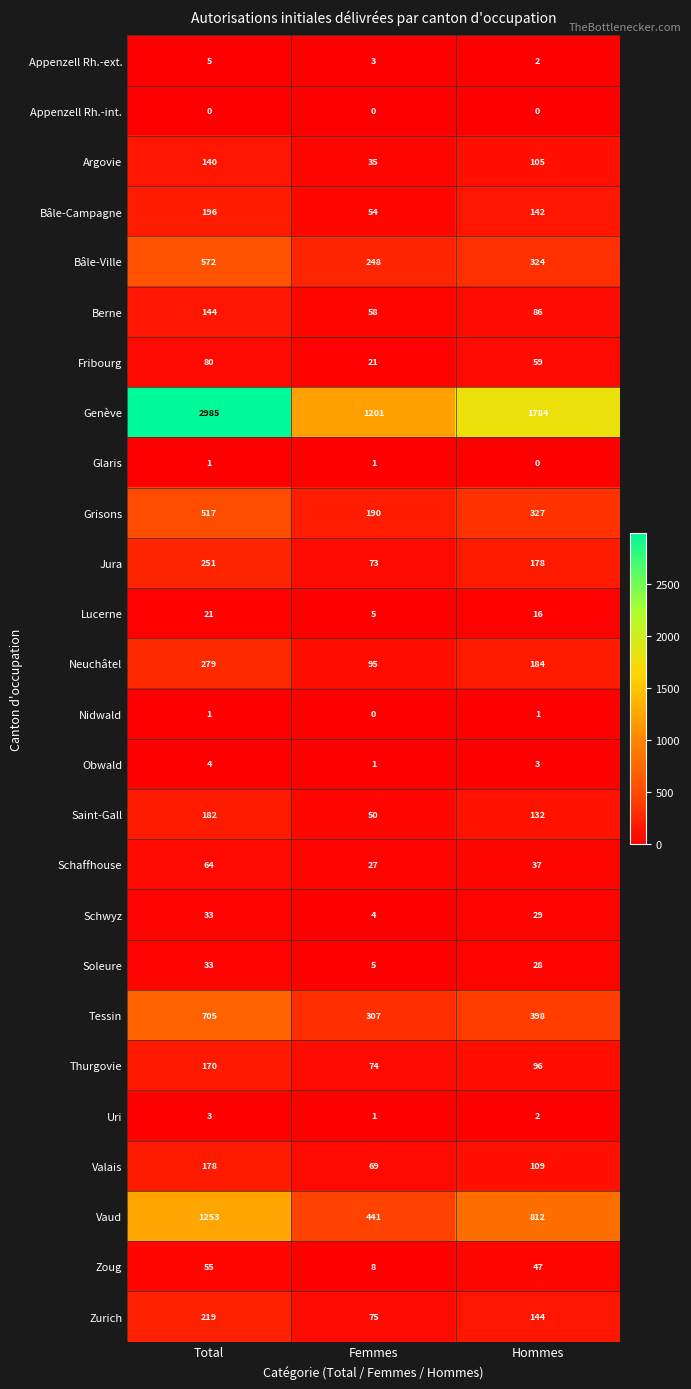

What is the maximum value shown in the chart?

2985